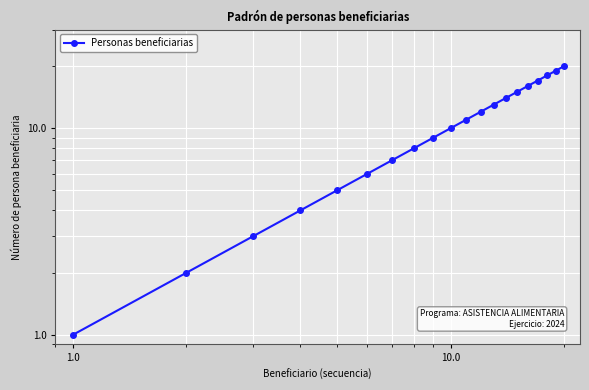

How many data points are above 11?

9